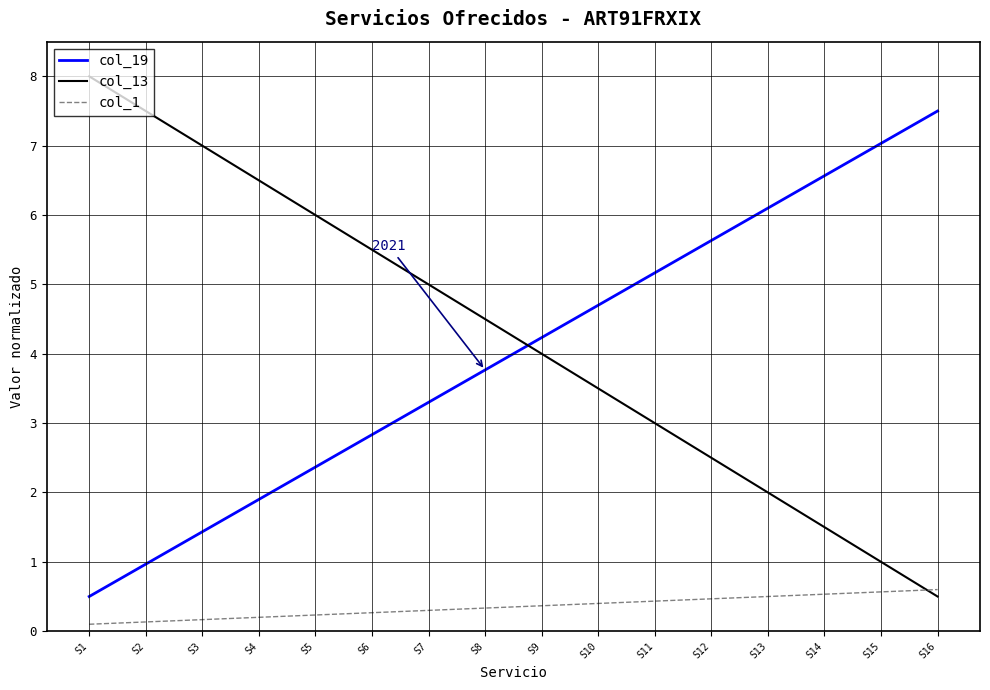

What is the minimum value for col_1?

0.1